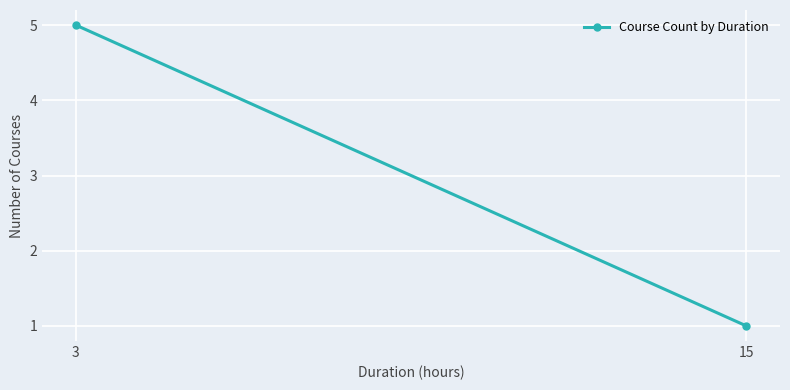

How many distinct data groups are displayed?

1